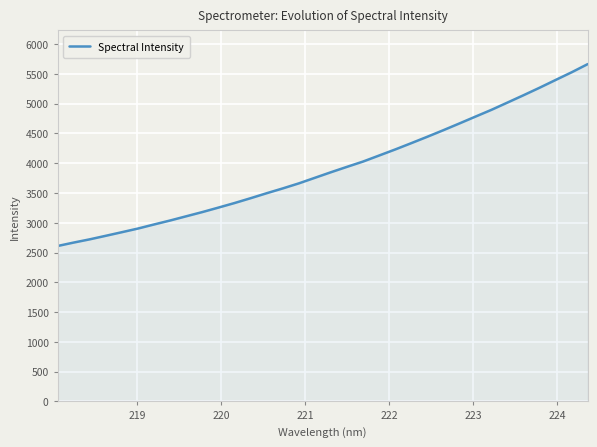

What is the minimum value shown in the chart?

2610.0